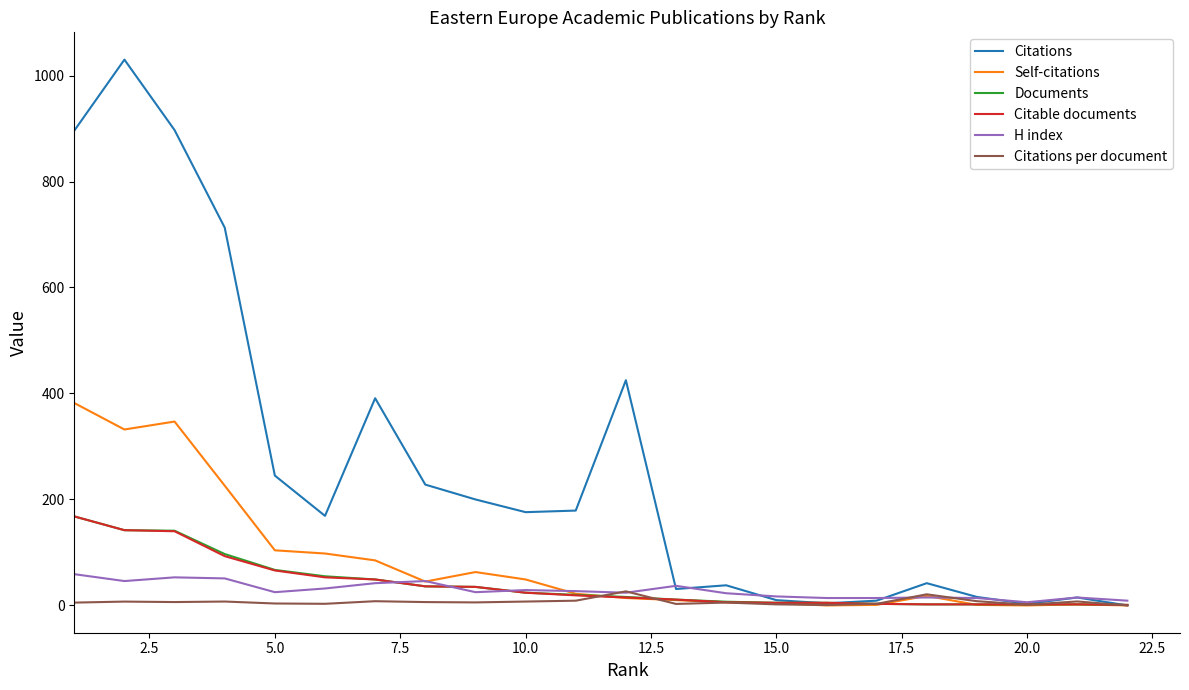

Which series has the largest total across all categories?

Citations